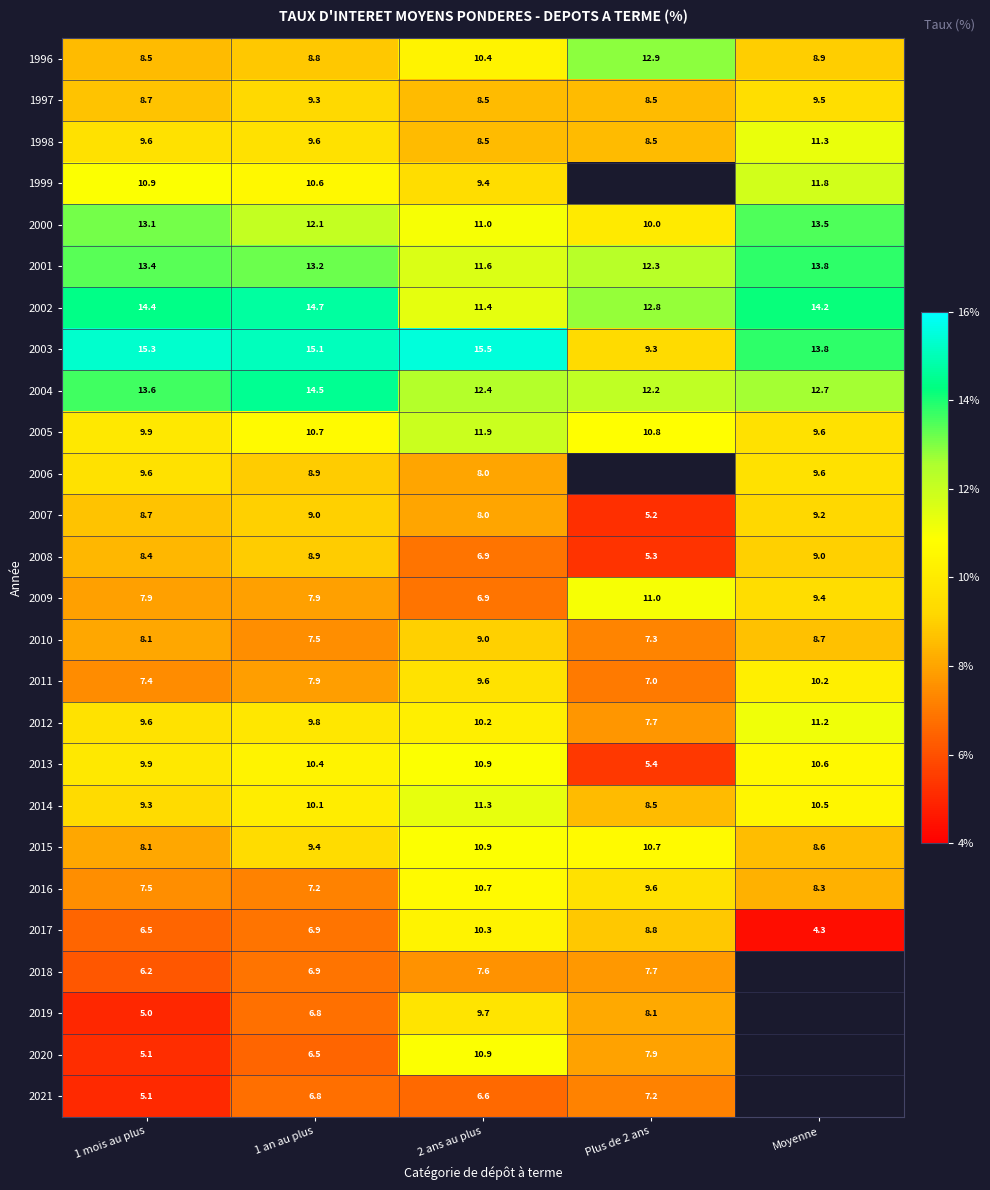

Which has a higher value, Moyenne or 2 ans au plus?

2 ans au plus